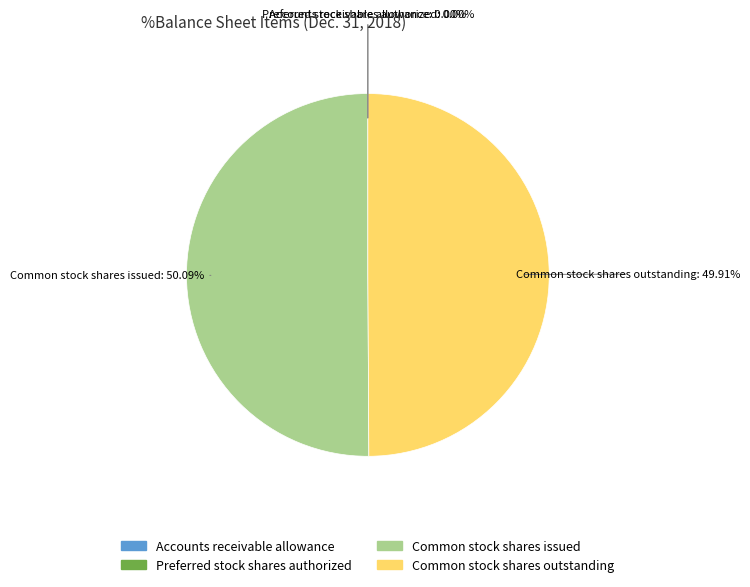

Is there a majority slice in this chart?

Yes